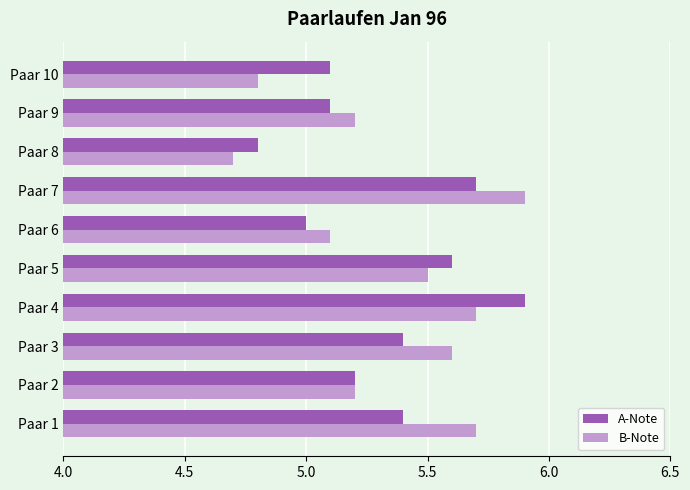

What is the sum of all A-Note values?

53.2